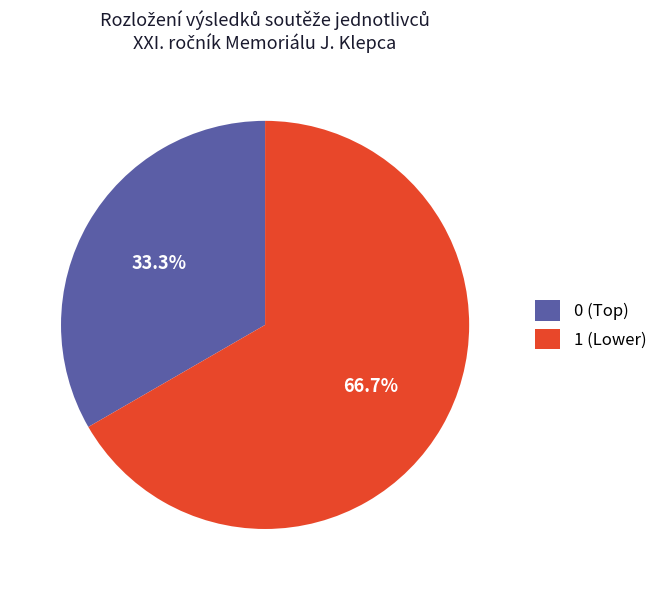

Is there a majority slice in this chart?

Yes